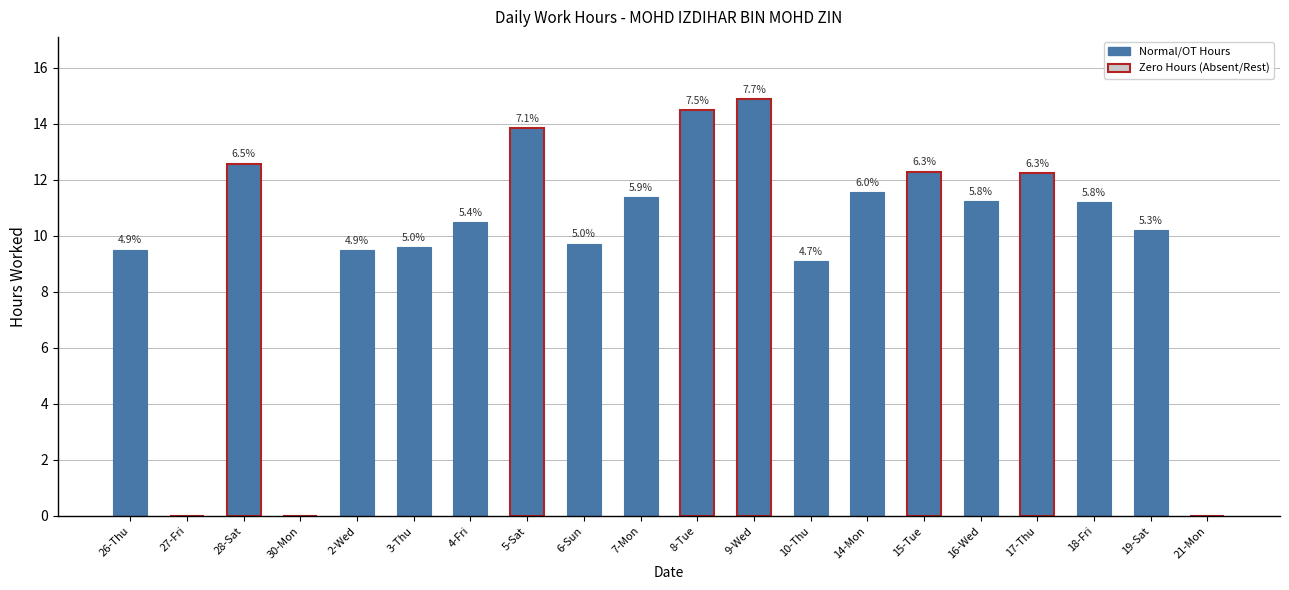

What is the label of the 9th bar from the left?

6-Sun